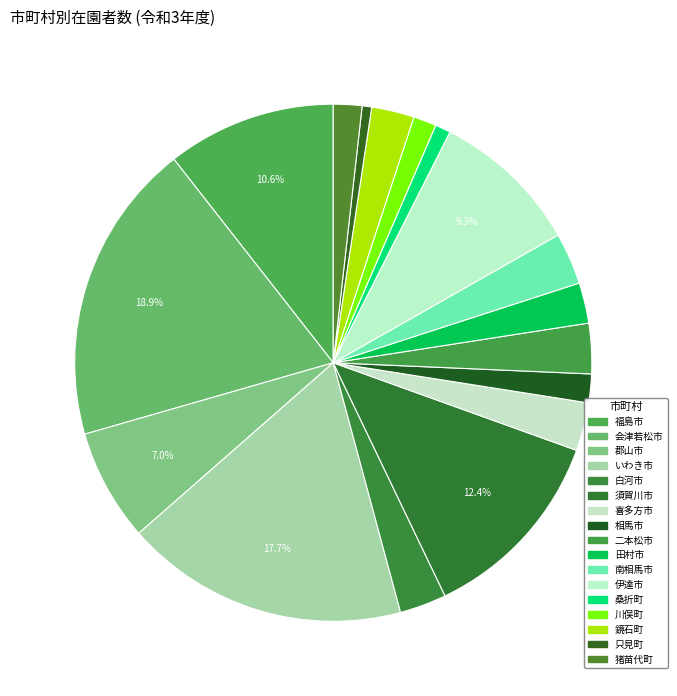

Which slice is the largest?

会津若松市